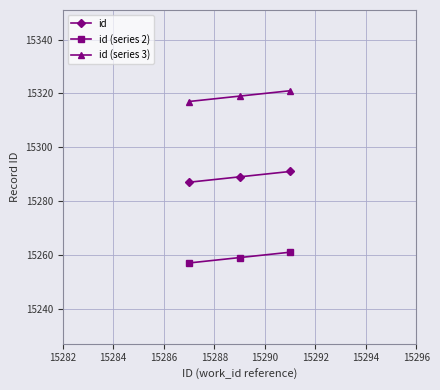

What is the sum of all id values?

45867